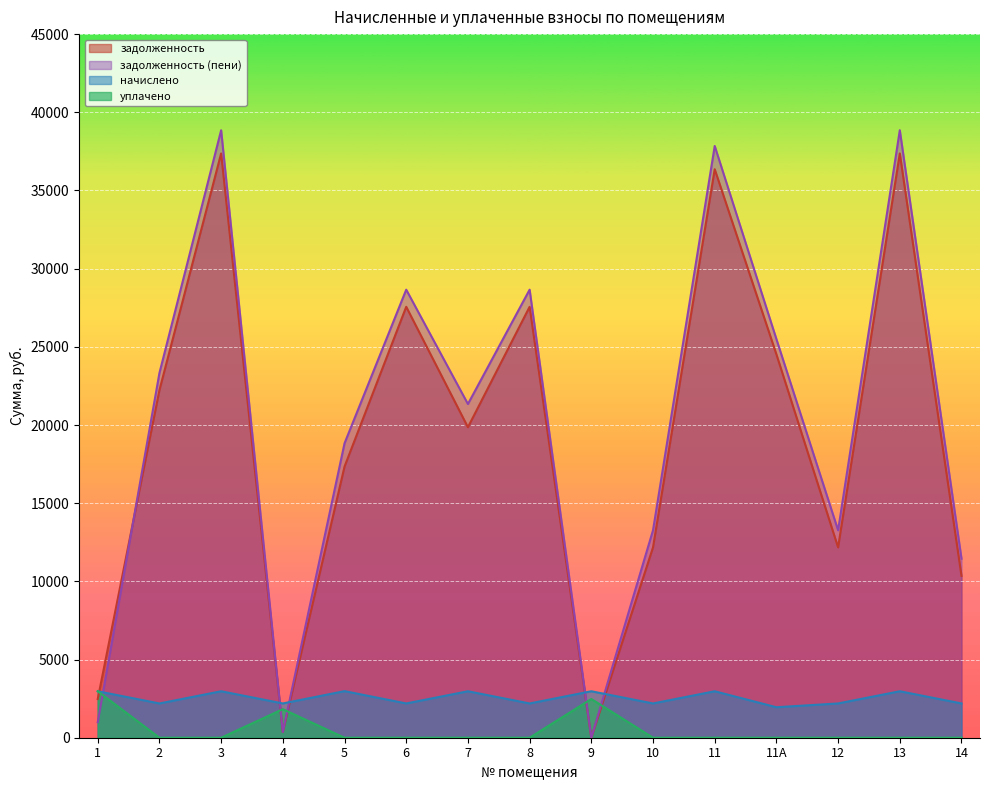

Is it true that задолженность equals 17340.6 at 5?

True